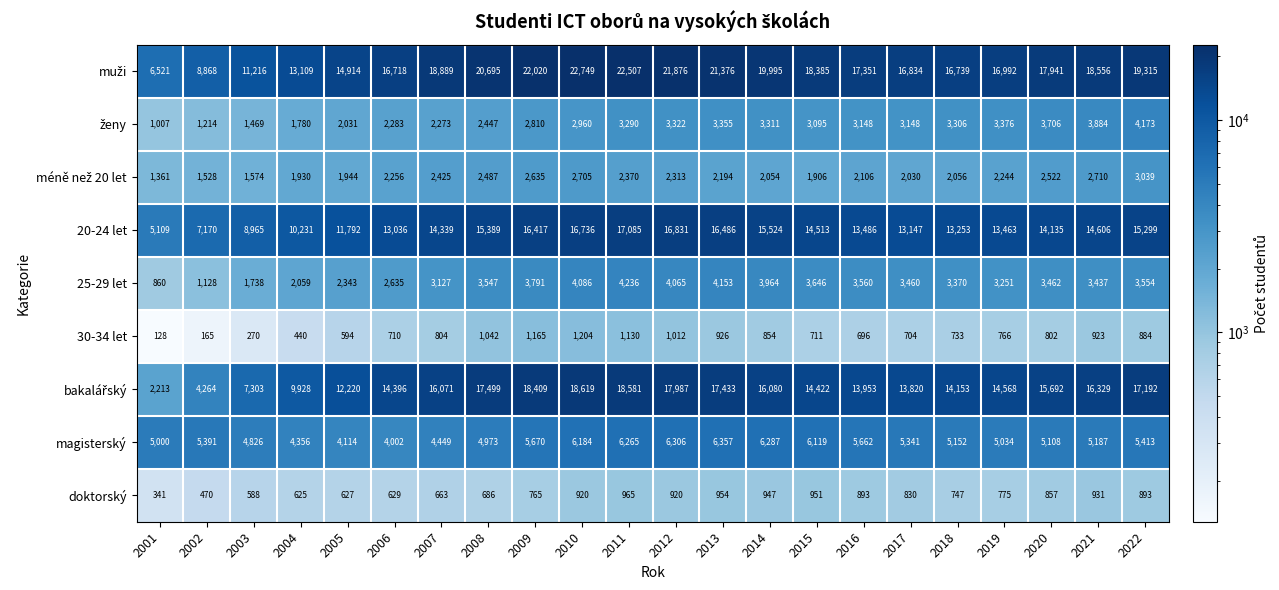

At which category does the chart reach its peak across all series?

2010